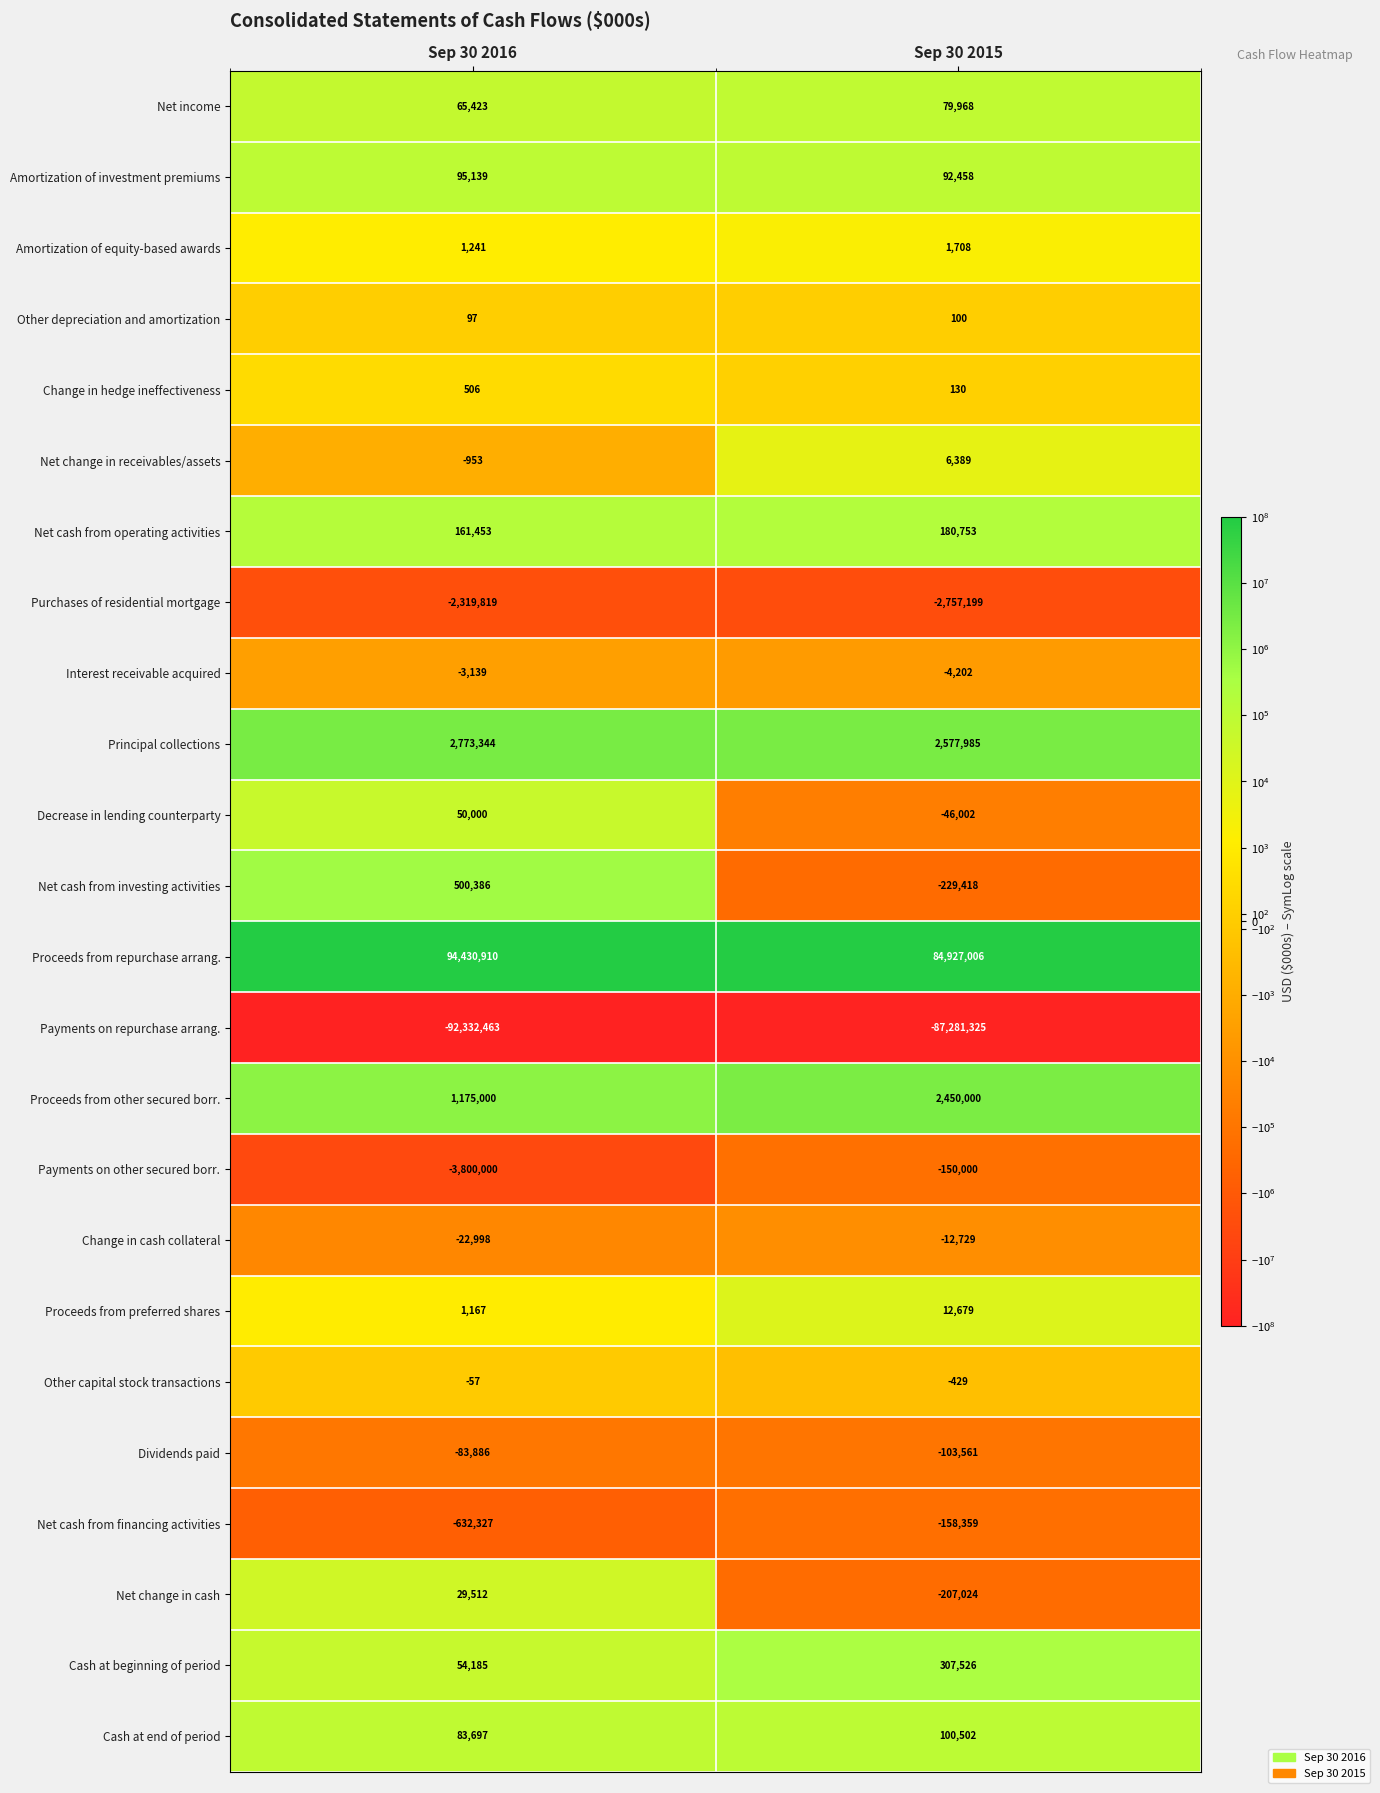

How many categories are shown in the chart?

2